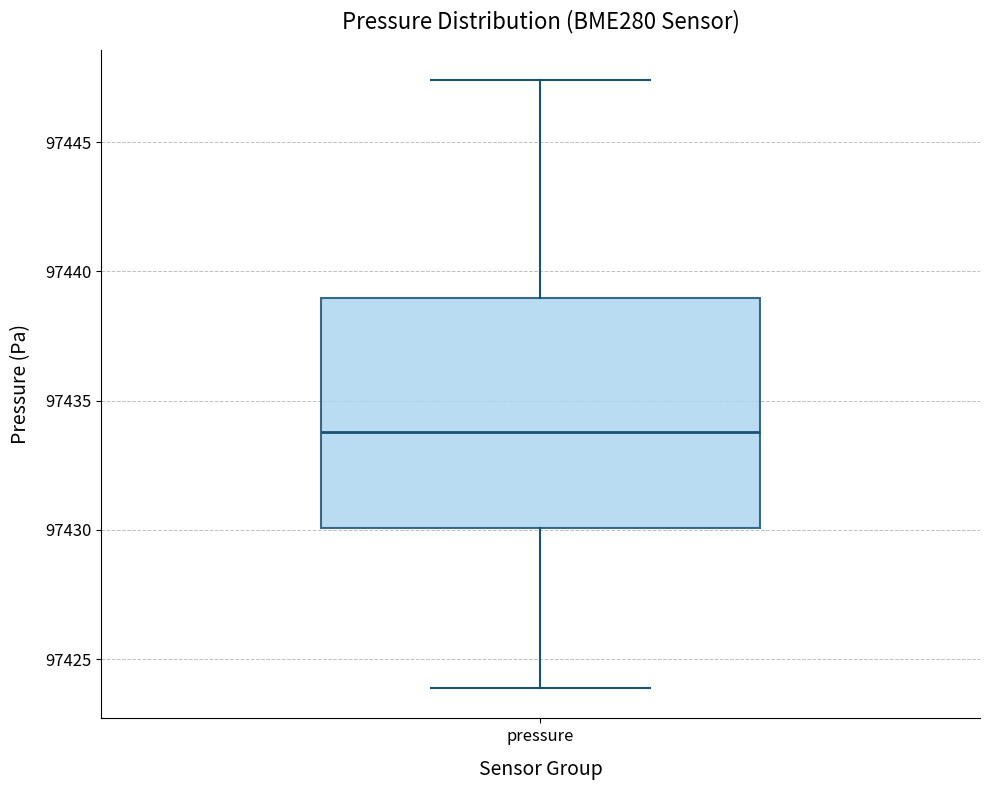

Transcribe this box plot: give where the median line is, the range the box spans, and where the two whiskers end, as read against the y-axis. The values are not printed on the chart, so give them approximately, as read against the axis.

median 97434.0, box 97430.0 to 97439.0, whiskers 97424.0 to 97447.5